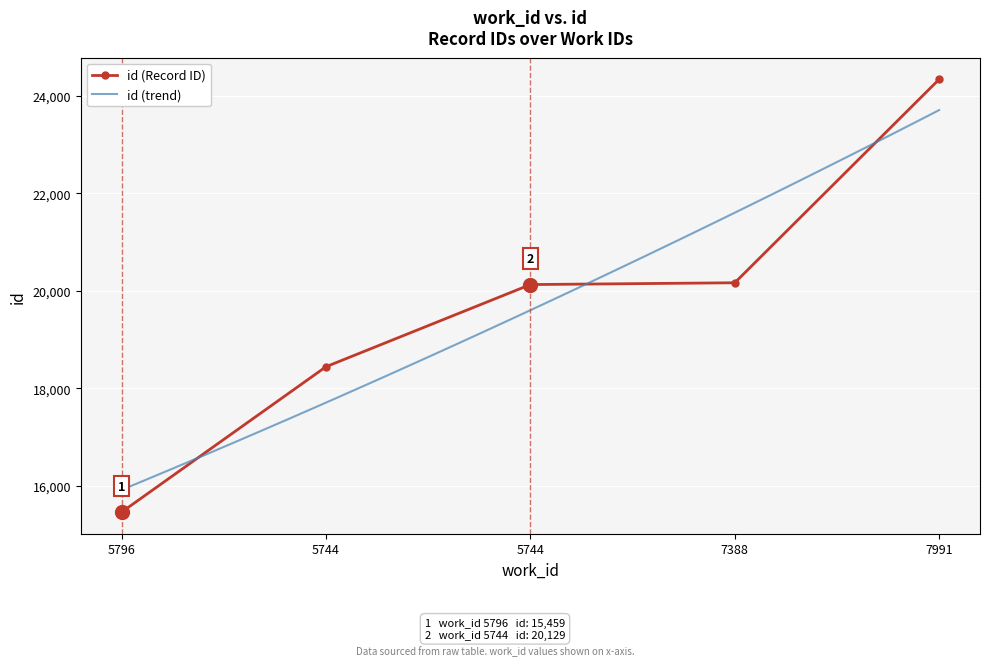

What is the sum of the values at 7388 and 5744?

40295